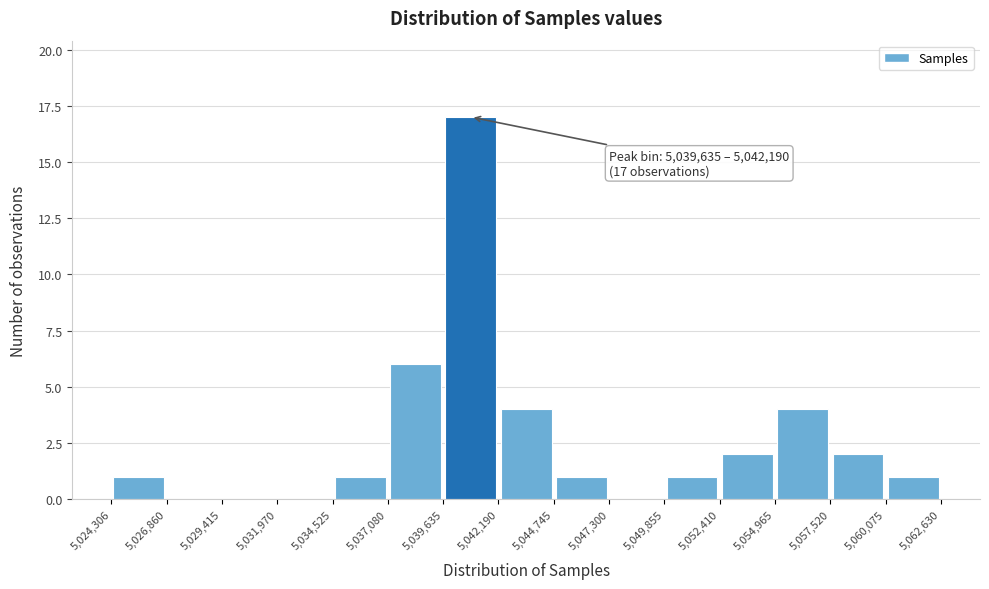

Which range on the x-axis has the tallest bar?

5,039,635 to 5,042,190